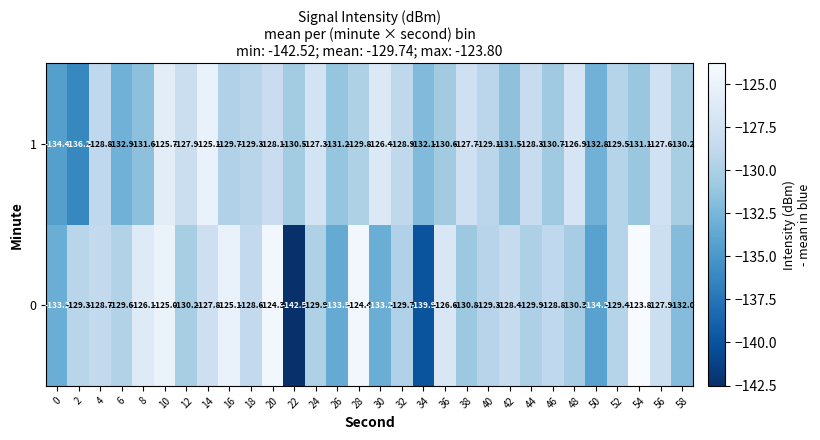

The value of 1 at 46 is -130.7. True or false?

True